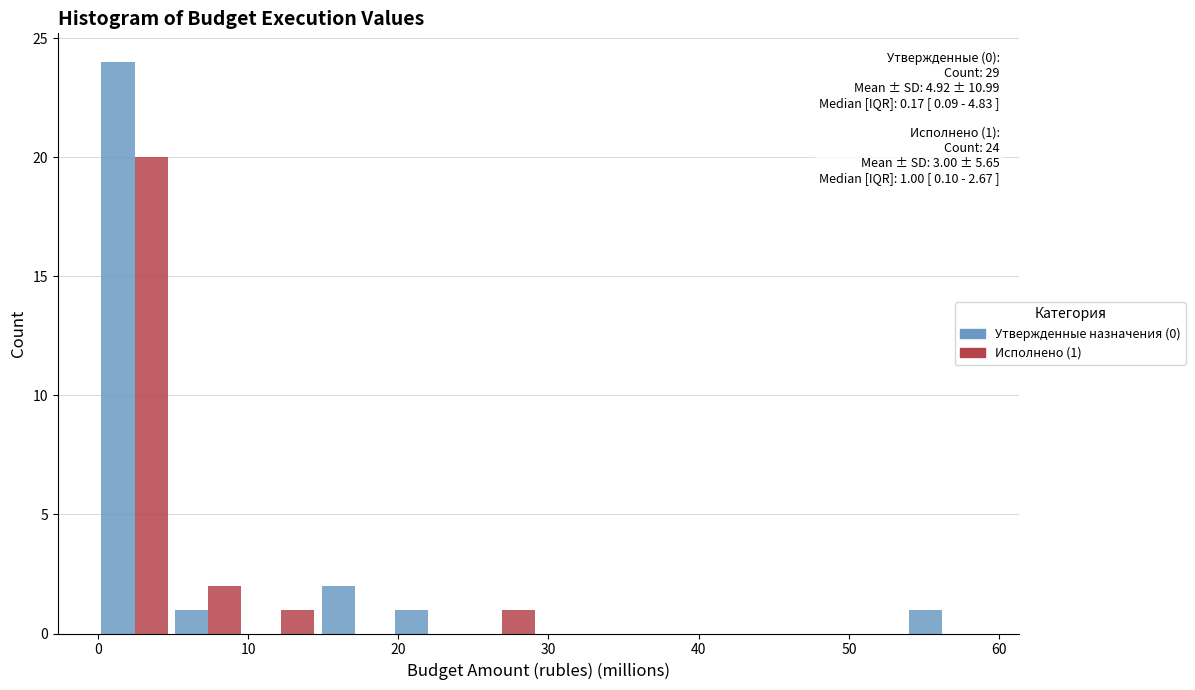

In the Исполнено (1) series, which range on the x-axis has the tallest bar?

0 to 5